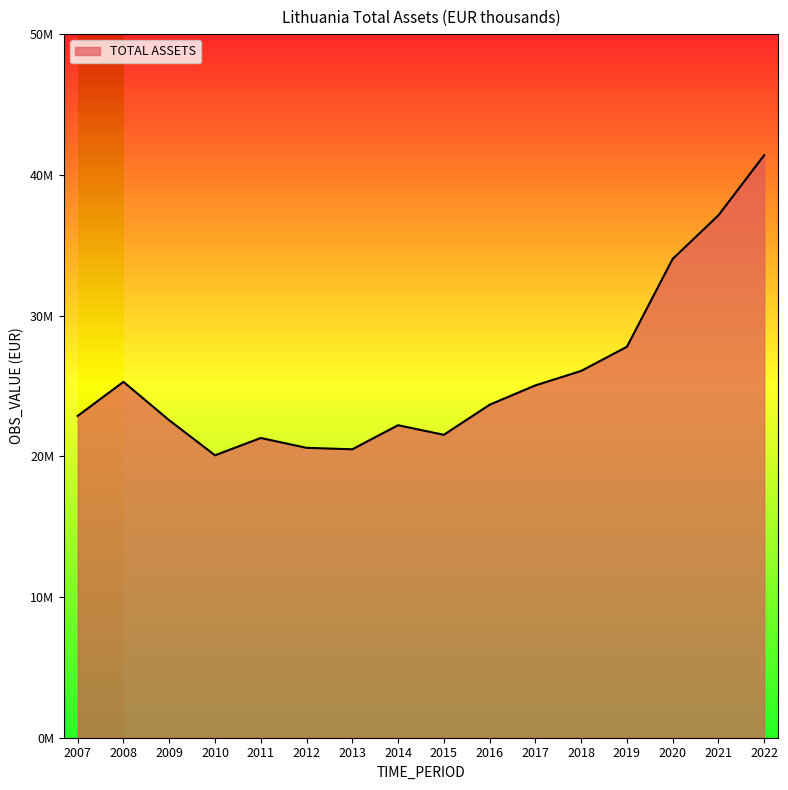

Where is the first local maximum?

2008